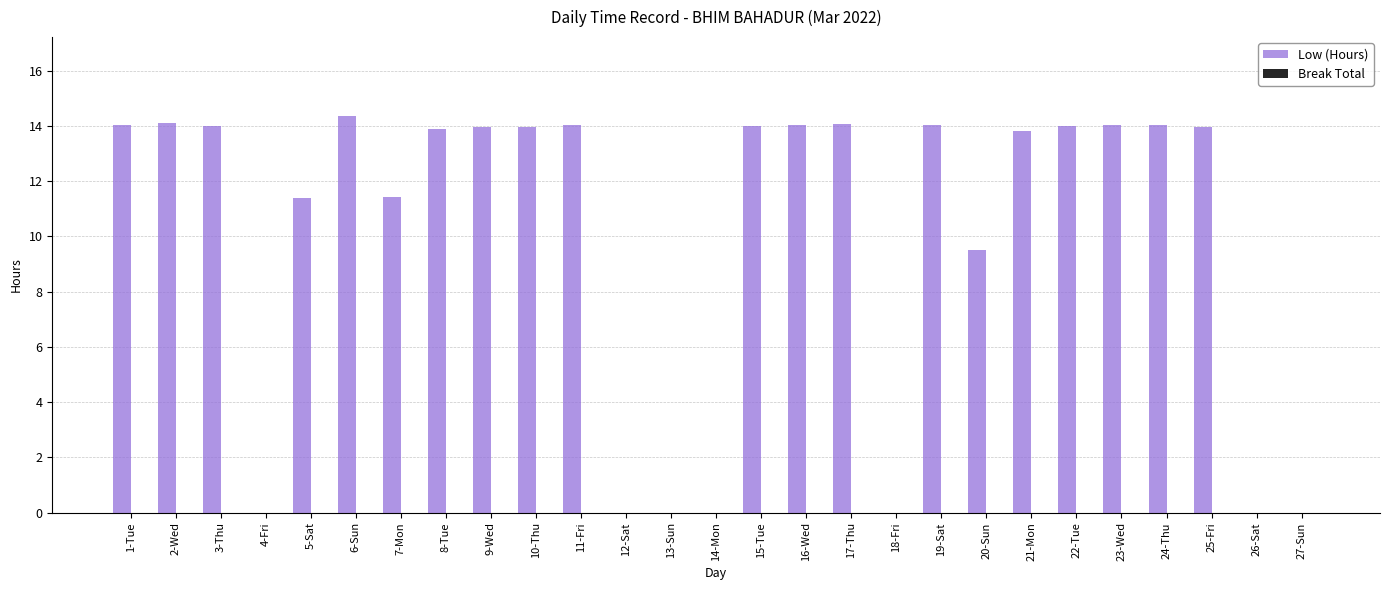

What is the change in value from 3-Thu to 27-Sun?

-14.0